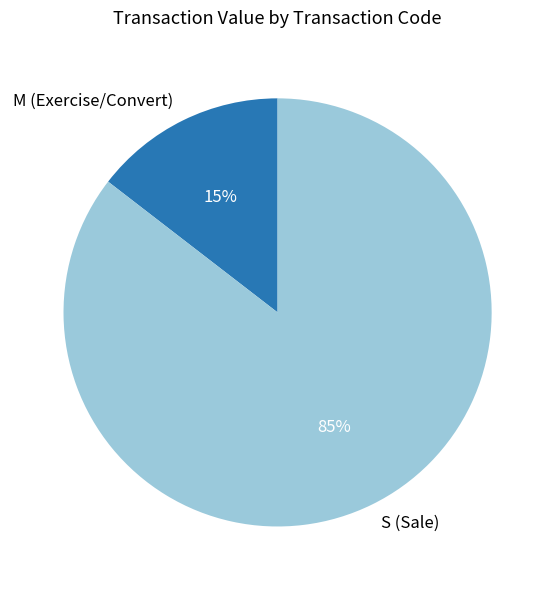

Which category has the biggest portion of the pie?

S (Sale)